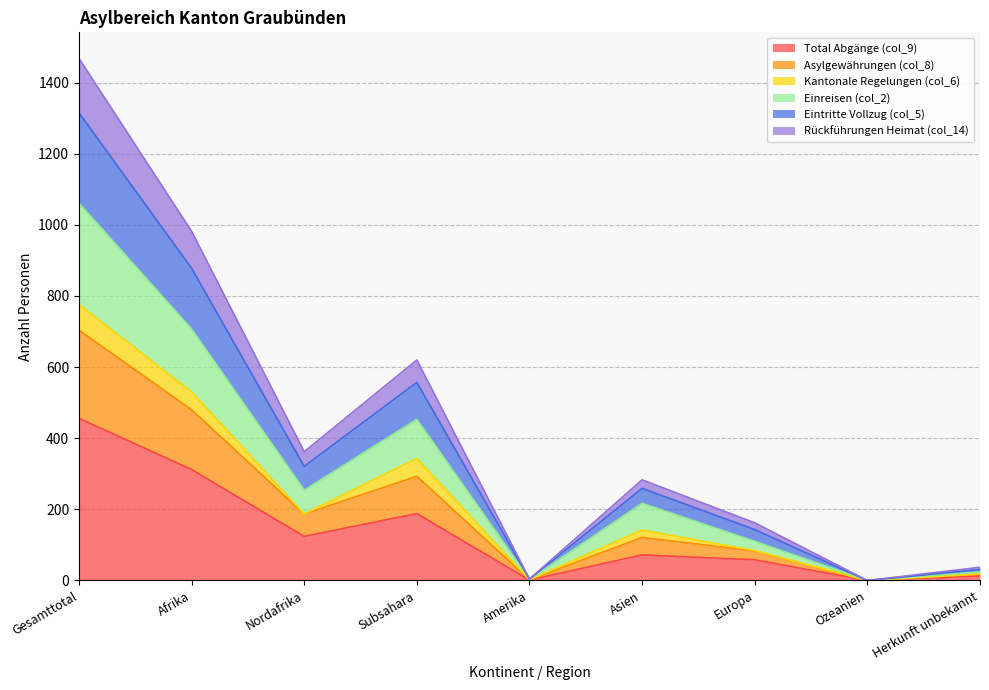

What are all the series names shown in the legend?

Total Abgänge (col_9), Asylgewährungen (col_8), Kantonale Regelungen (col_6), Einreisen (col_2), Eintritte Vollzug (col_5), Rückführungen Heimat (col_14)